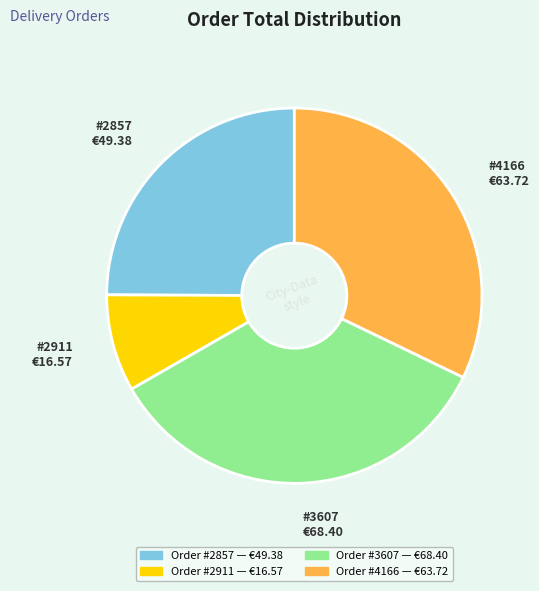

Count the number of slices in the pie.

4